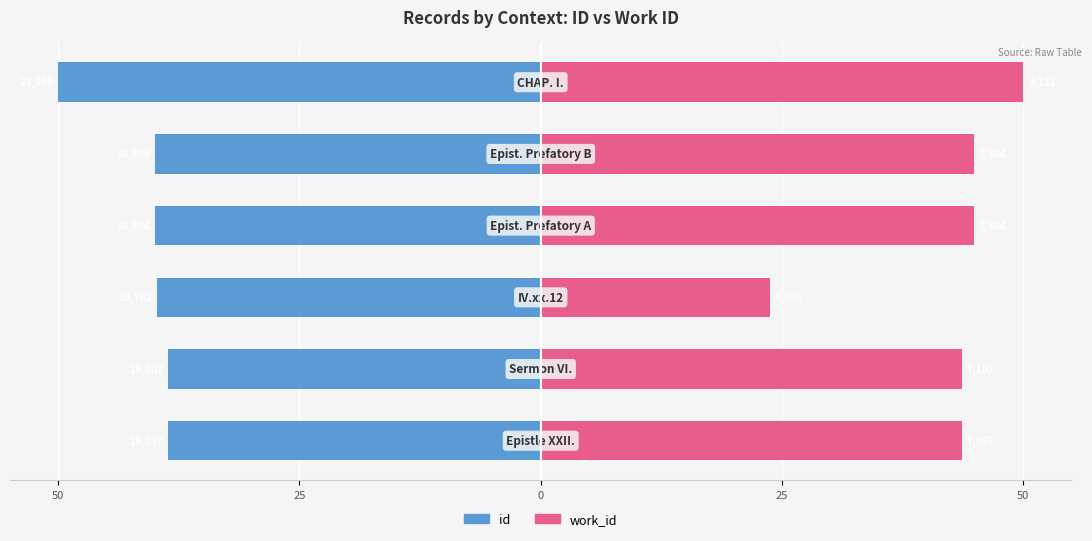

What is the sum of all id values?

-247.1